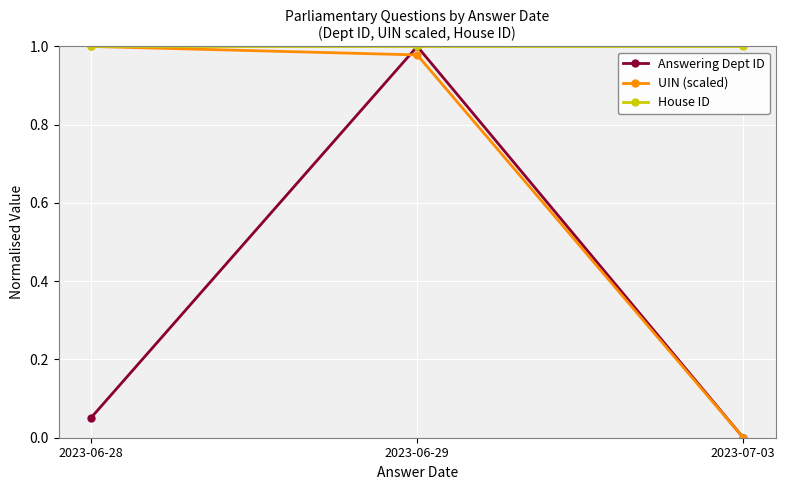

At which category is the sum across all series the highest?

2023-06-29